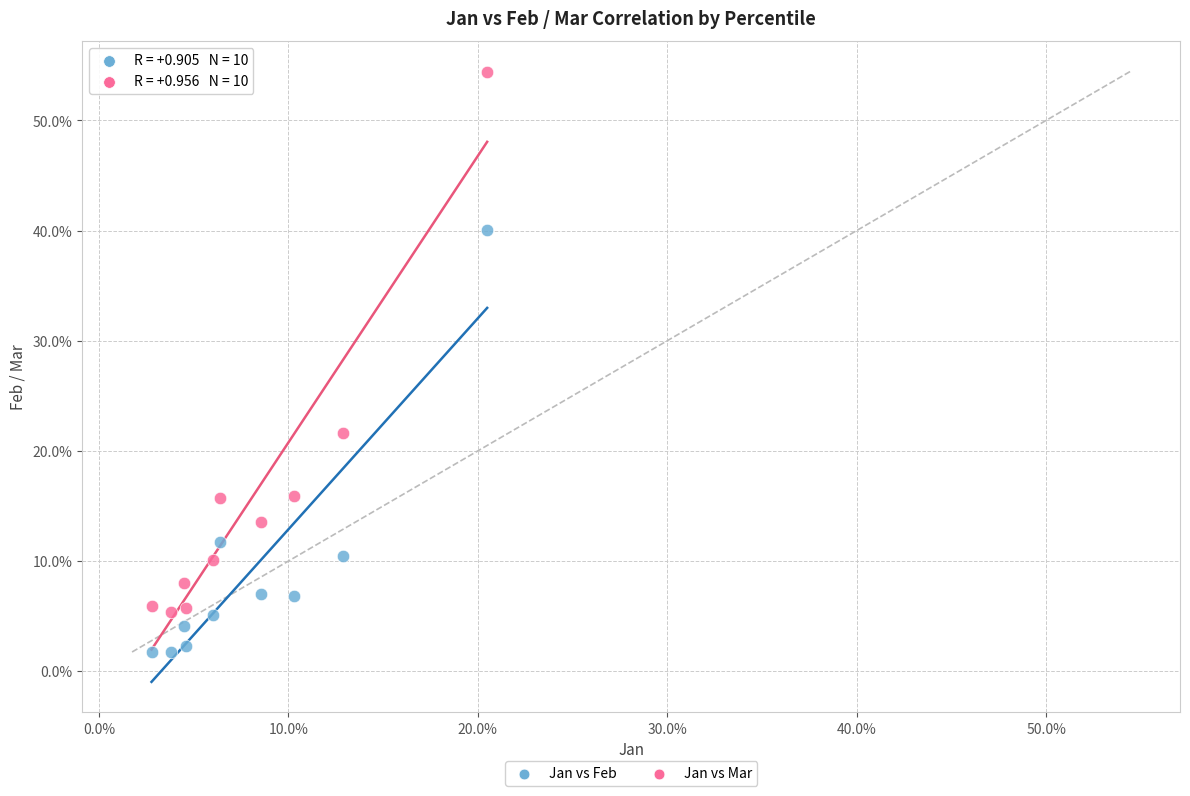

Which series contains the lowest Y value?

Jan vs Feb